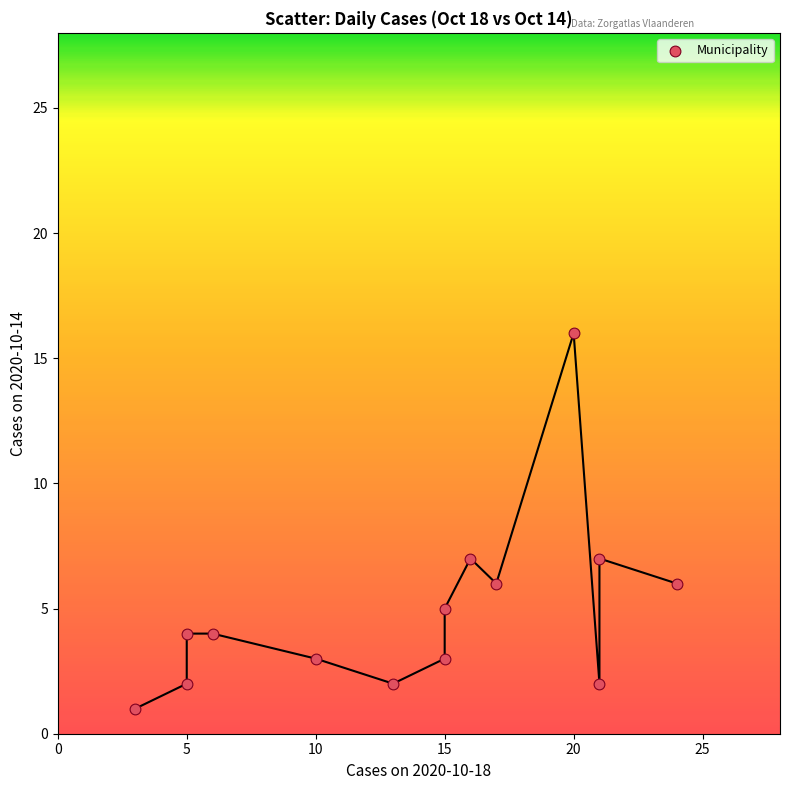

What is the range of Y values (max minus min)?

15